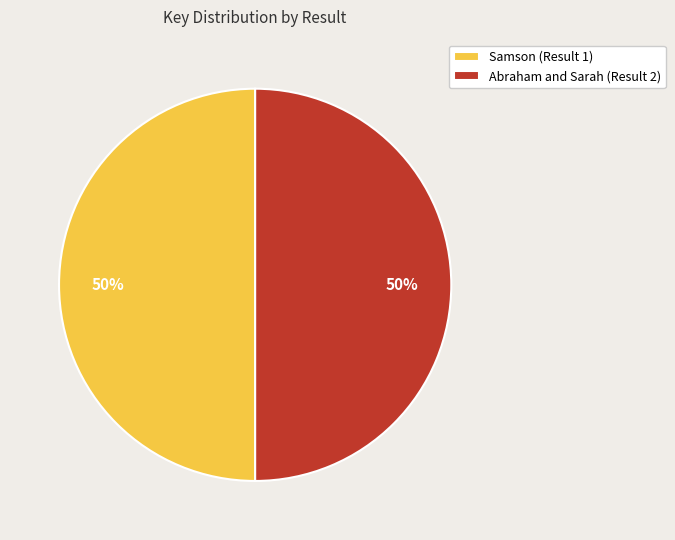

What is the ratio of the value at Abraham and Sarah (Result 2) to the value at Samson (Result 1)?

1.0